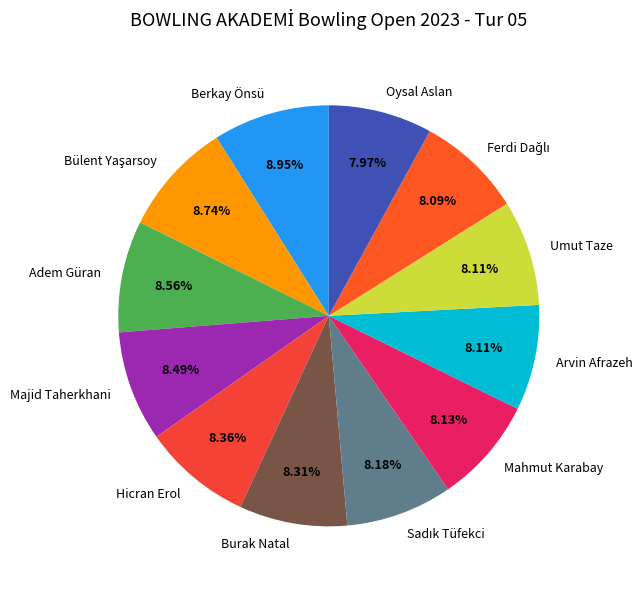

Do Burak Natal and Arvin Afrazeh together represent more than half of the pie?

No